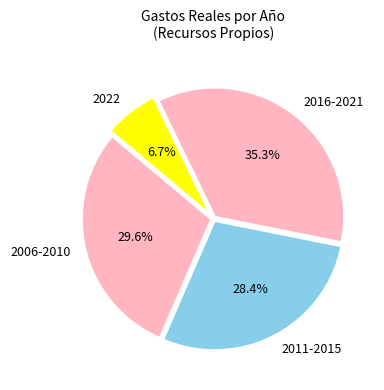

Is there a majority slice in this chart?

No